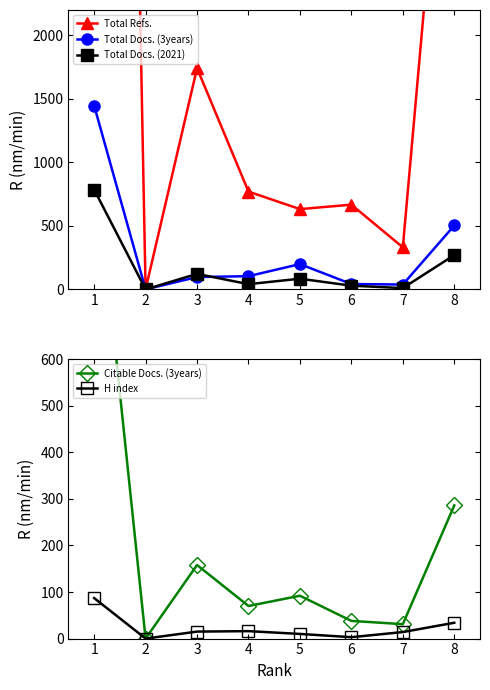

Reading right to left, what are all the values shown in this chart?

Total Refs.: 4903	331	667	632	770	1742	0	20711
Total Docs. (3years): 503	38	42	199	104	97	0	1447
Total Docs. (2021): 270	10	29	84	41	122	0	786
Citable Docs. (3years): 286	31	38	92	70	158	0	1056
H index: 34	14	3	10	16	15	0	87